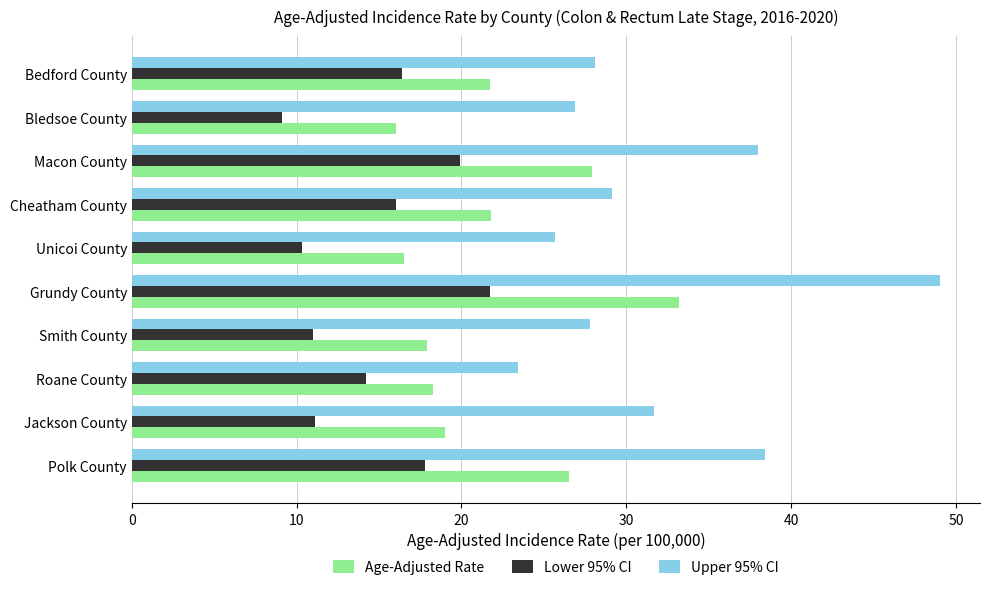

At which category is the sum across all series the highest?

Grundy County